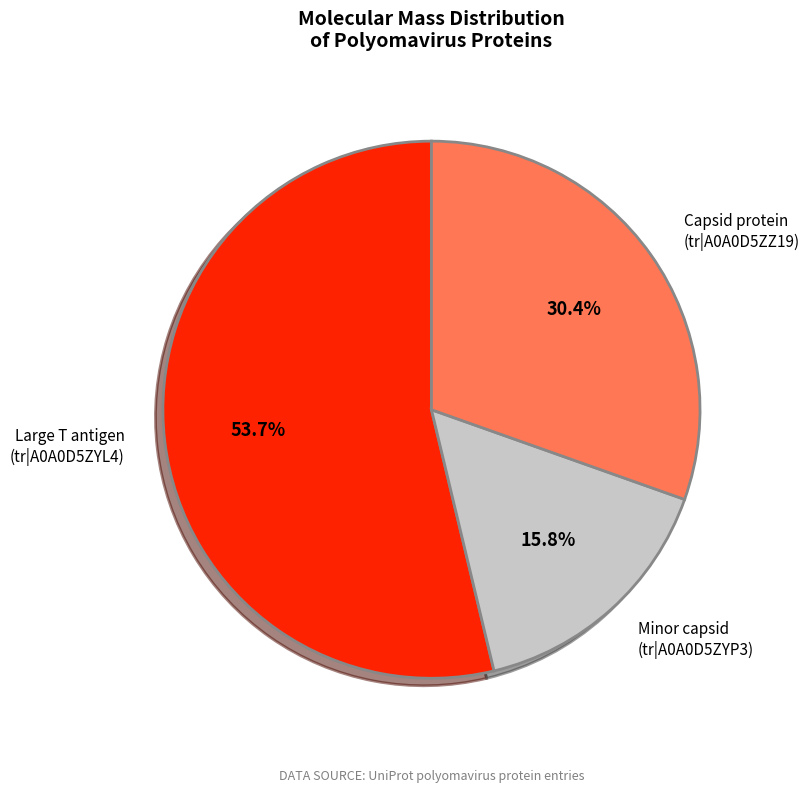

Is there any slice that represents more than half of the pie?

Yes